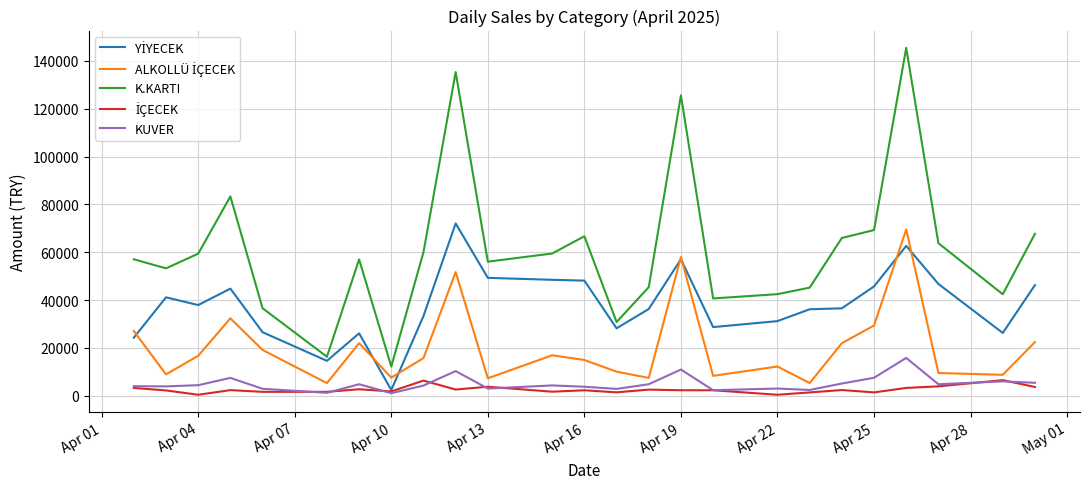

Which series has the largest range (max minus min)?

K.KARTI